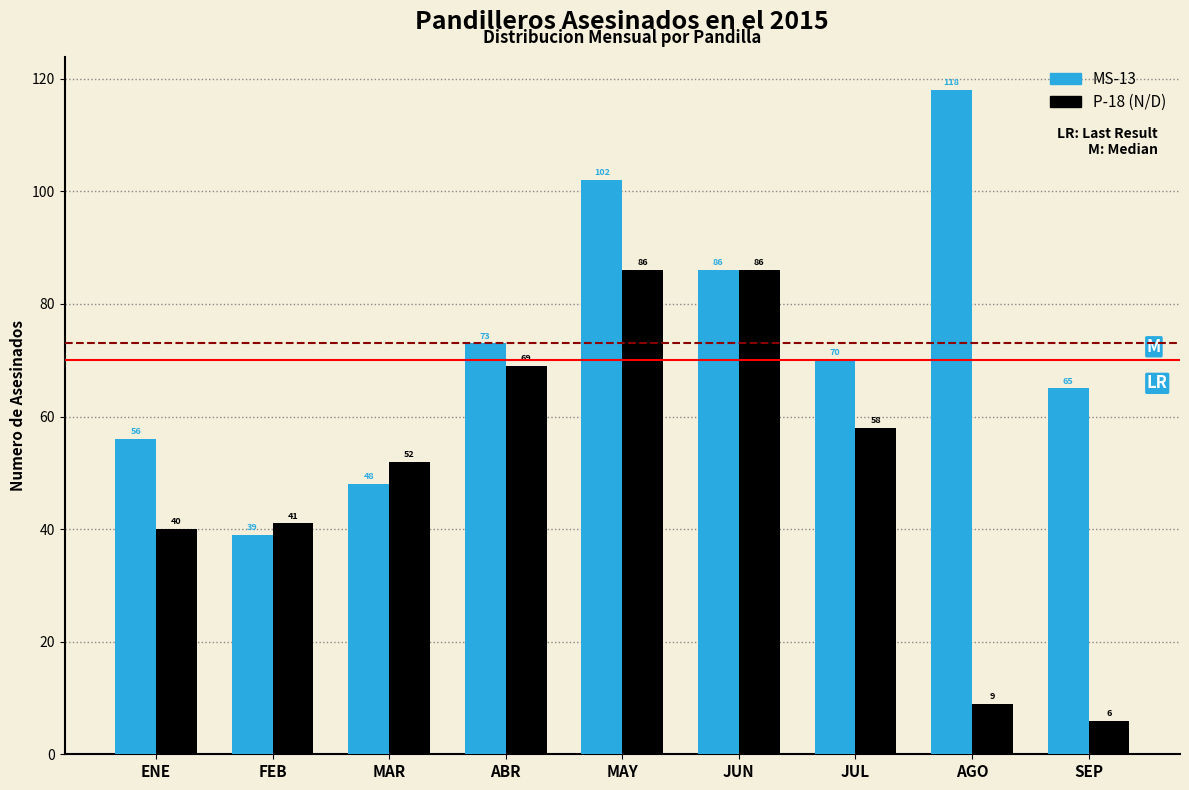

Reading left to right, what are all the values shown in this chart?

MS-13: ENE=56	FEB=39	MAR=48	ABR=73	MAY=102	JUN=86	JUL=70	AGO=118	SEP=65
P-18 (N/D): ENE=40	FEB=41	MAR=52	ABR=69	MAY=86	JUN=86	JUL=58	AGO=9	SEP=6